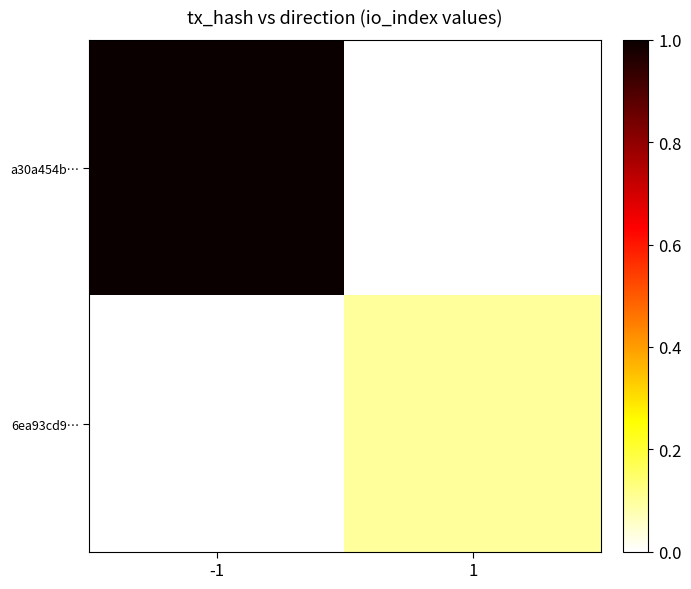

Reading left to right, list all the values displayed in this chart.

a30a454b…: -1=1.0	1=0.0
6ea93cd9…: -1=0.0	1=0.1